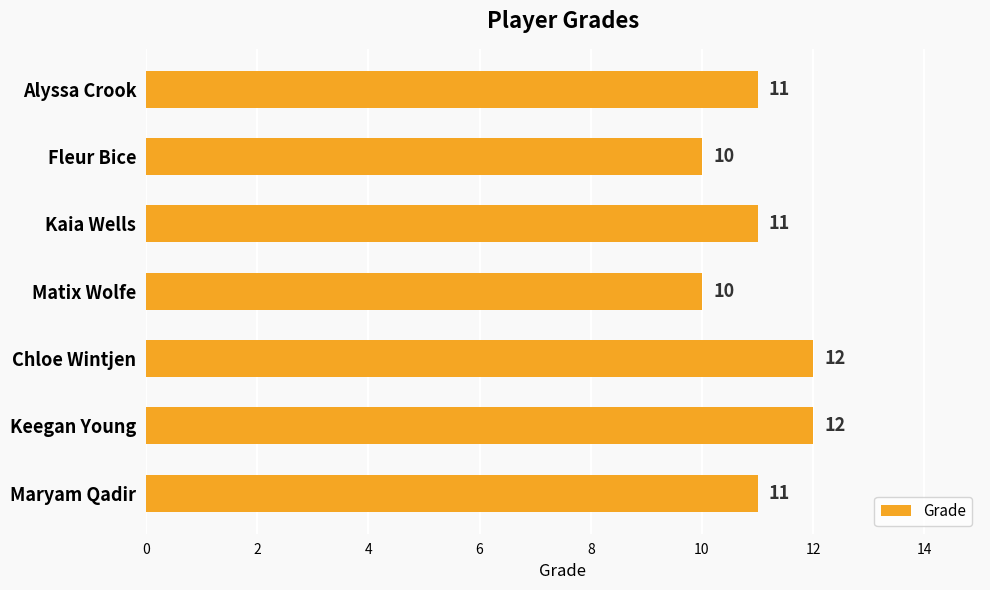

Is it true that the value at Maryam Qadir is 11?

True